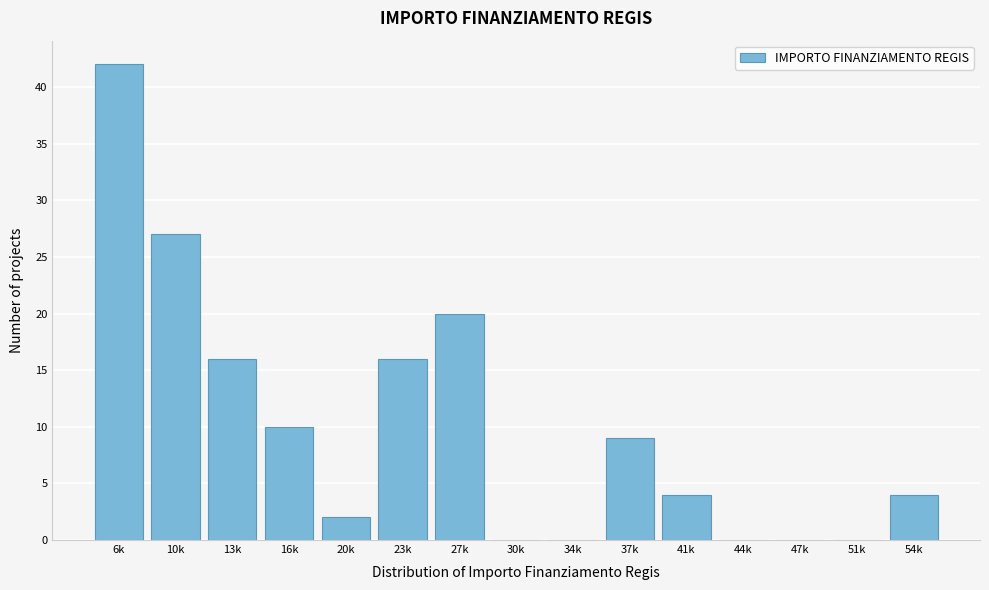

Reading right to left, extract all data points from this chart.

54k=4	51k=0	47k=0	44k=0	41k=4	37k=9	34k=0	30k=0	27k=20	23k=16	20k=2	16k=10	13k=16	10k=27	6k=42